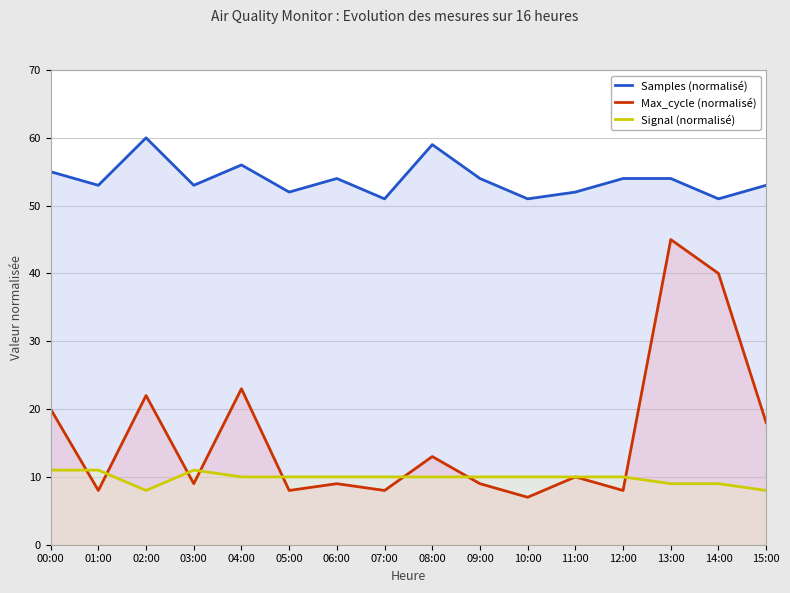

Does the chart have visible grid lines?

Yes